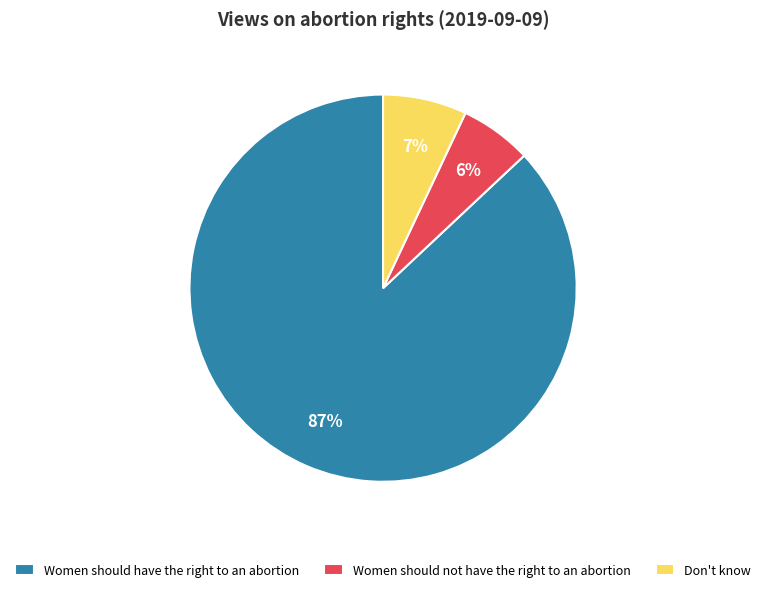

True or false: Don't know accounts for 17% of the total.

False